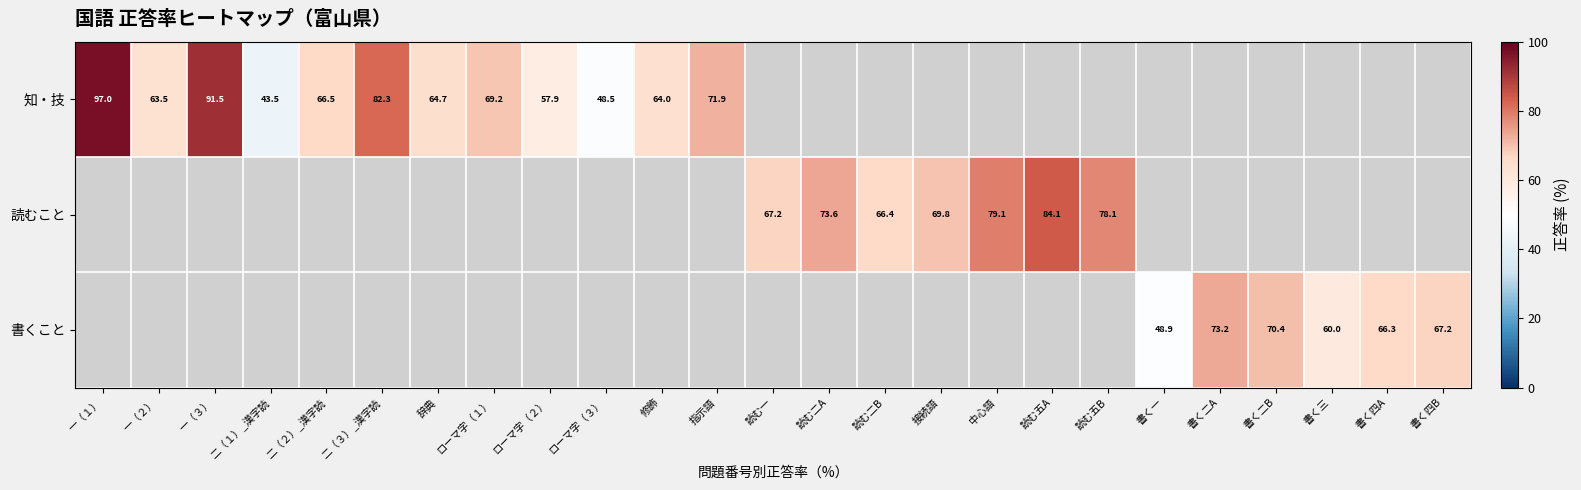

Which has a higher value, 読む二B or 書く二B?

書く二B